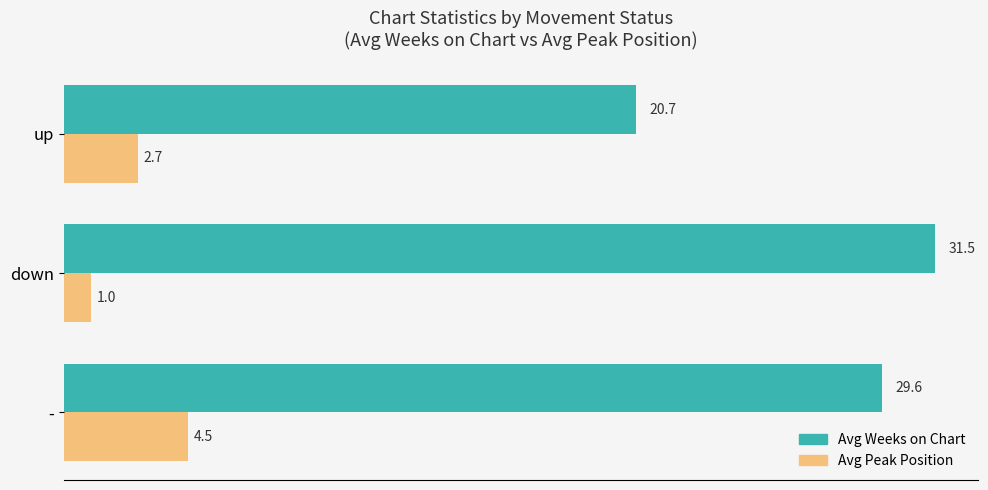

List the series in order of their peak value, lowest first.

Avg Peak Position, Avg Weeks on Chart